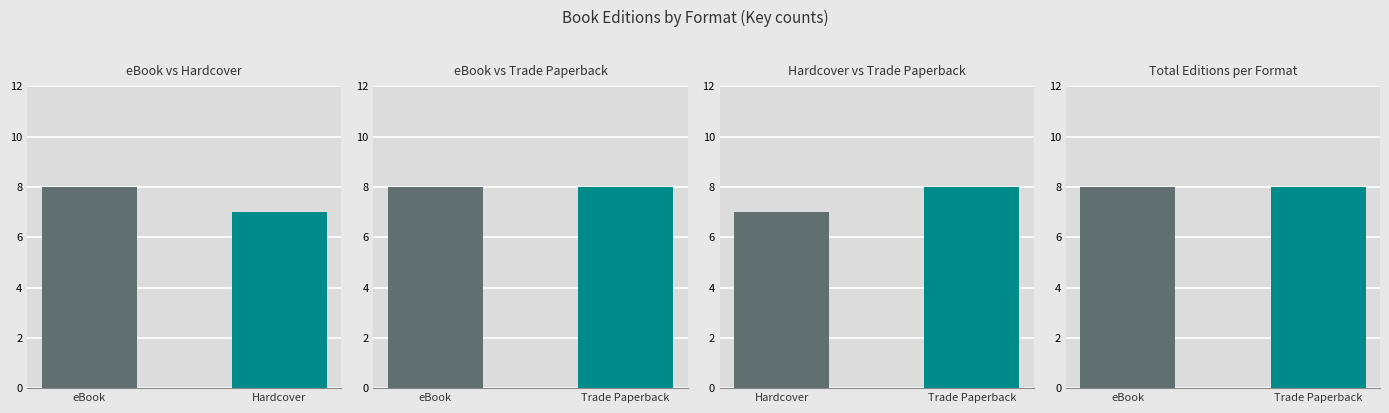

What is the average value?

8